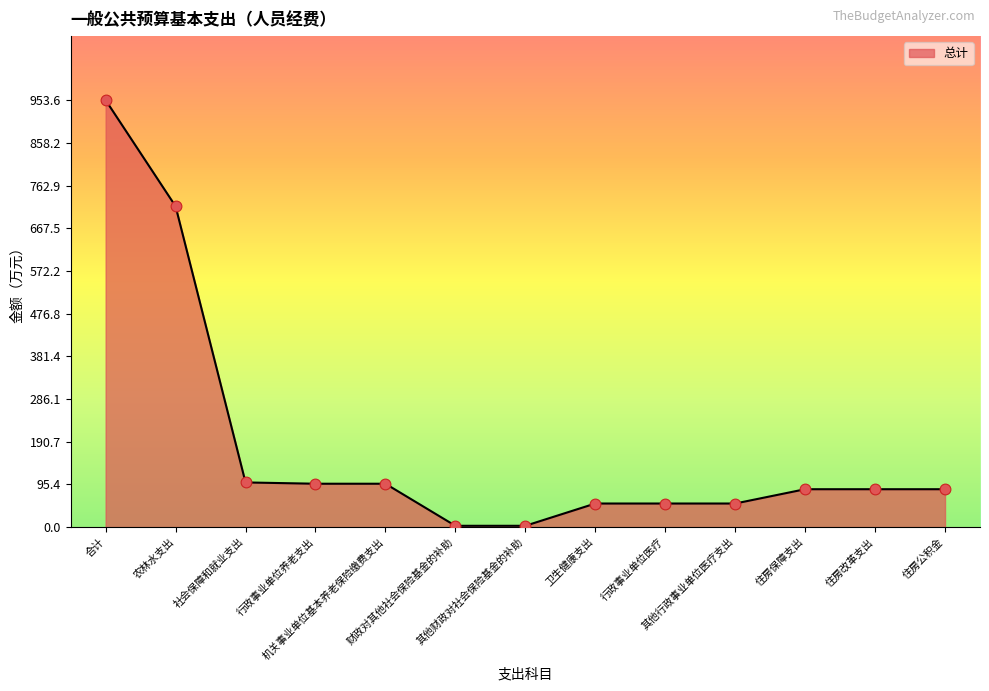

What is the change in value from 合计 to 其他行政事业单位医疗支出?

-900.9